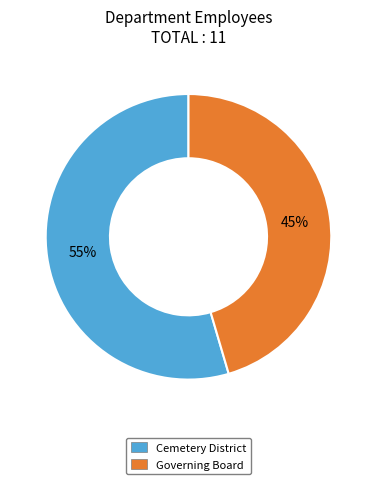

To the nearest percent, what is the average slice percentage?

50%